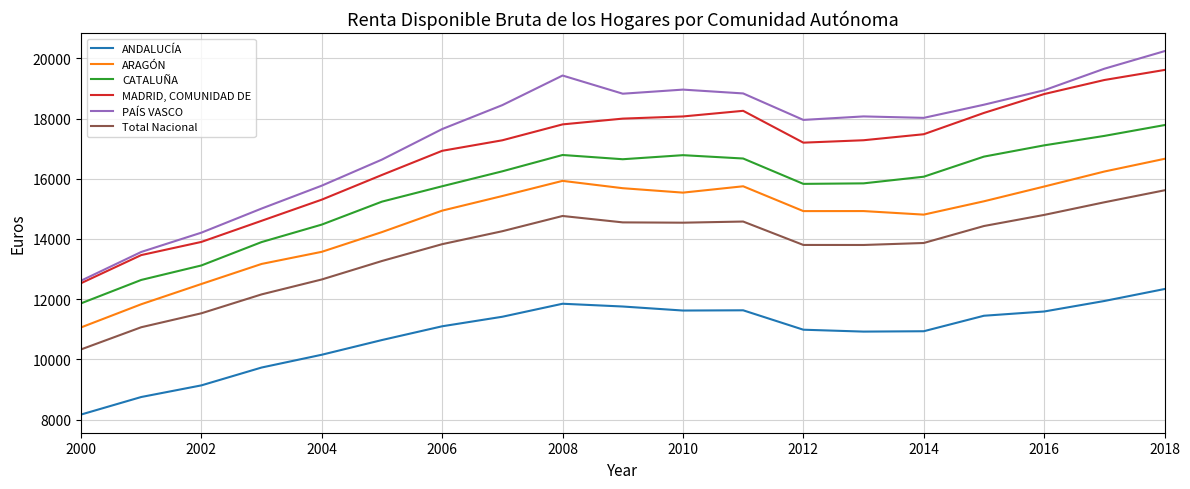

True or false: CATALUÑA and Total Nacional intersect in this chart.

False